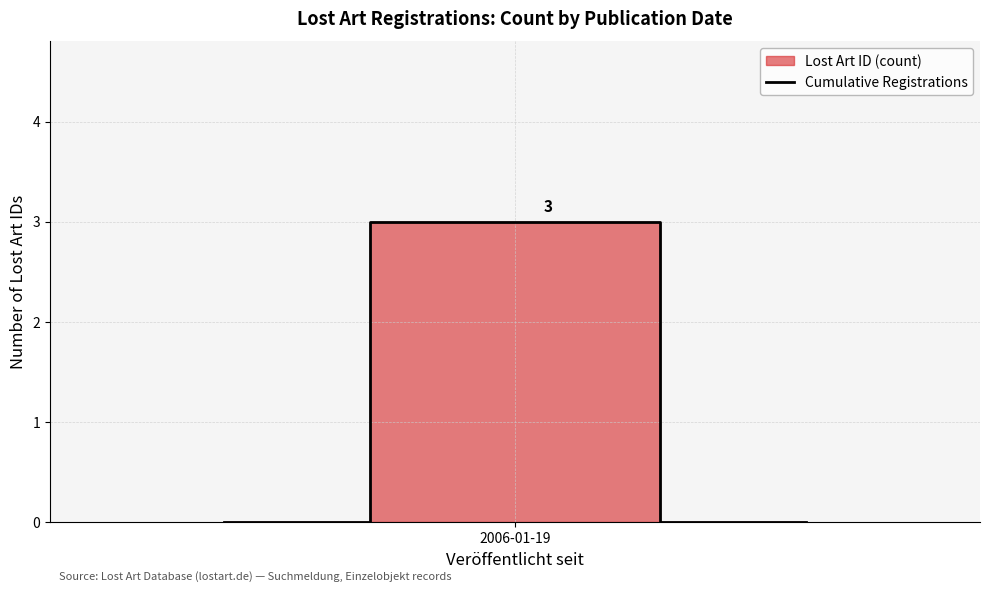

What is the highest value of the Cumulative Registrations series?

3